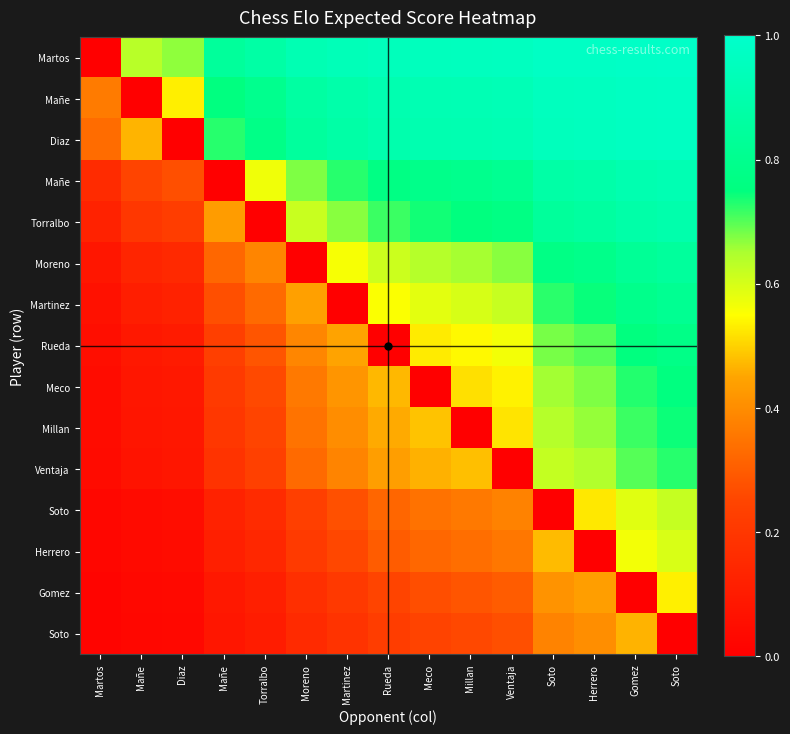

At which category is the sum across all series the highest?

Soto